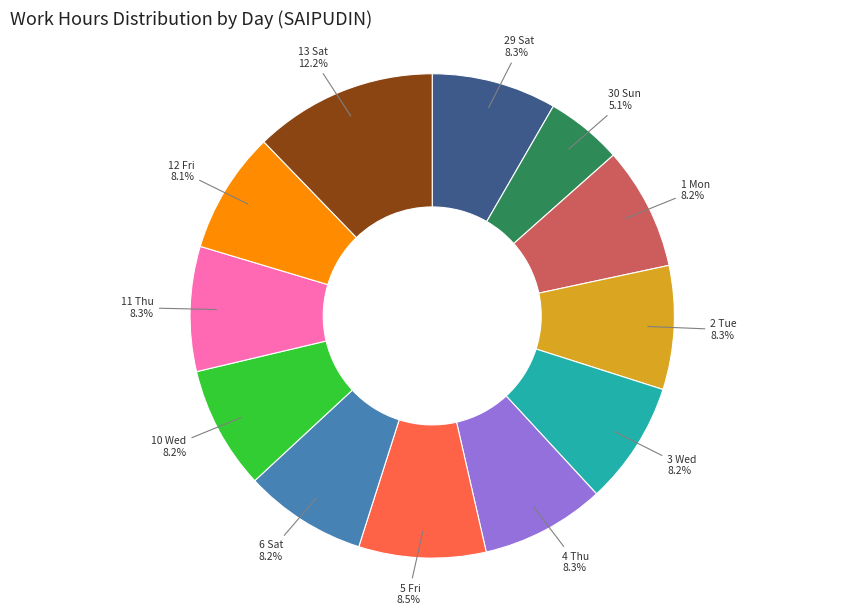

Which has a higher value, 11 Thu or 30 Sun?

11 Thu